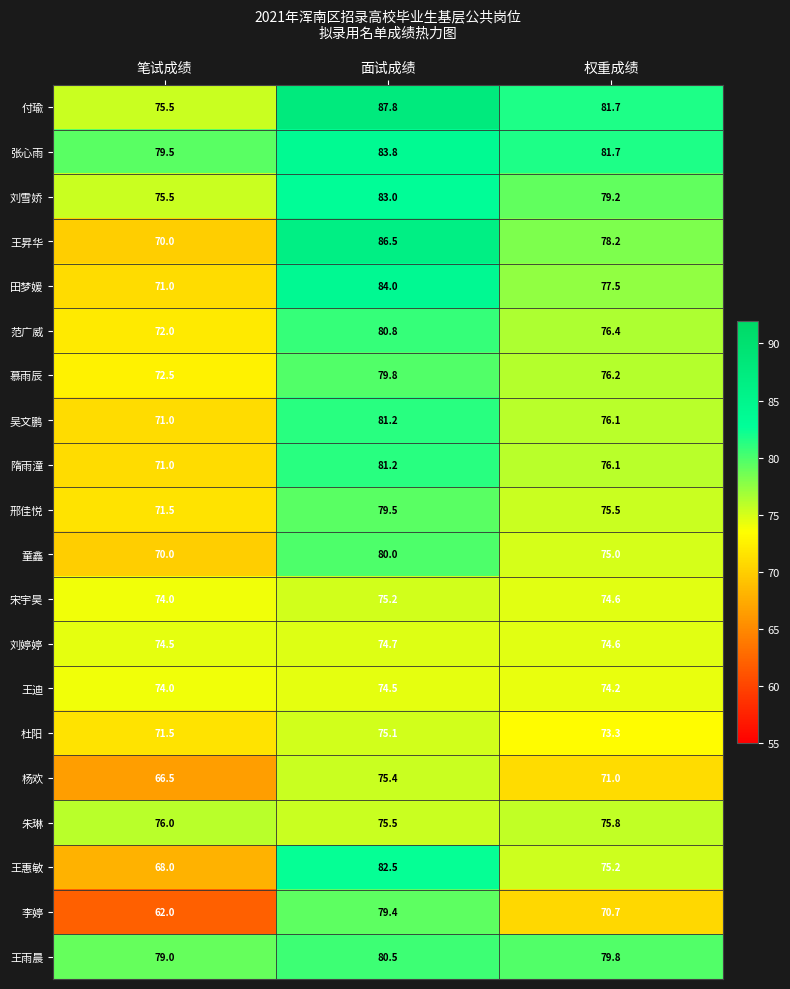

Is it true that 隋雨潼 equals 52.4 at 面试成绩?

False